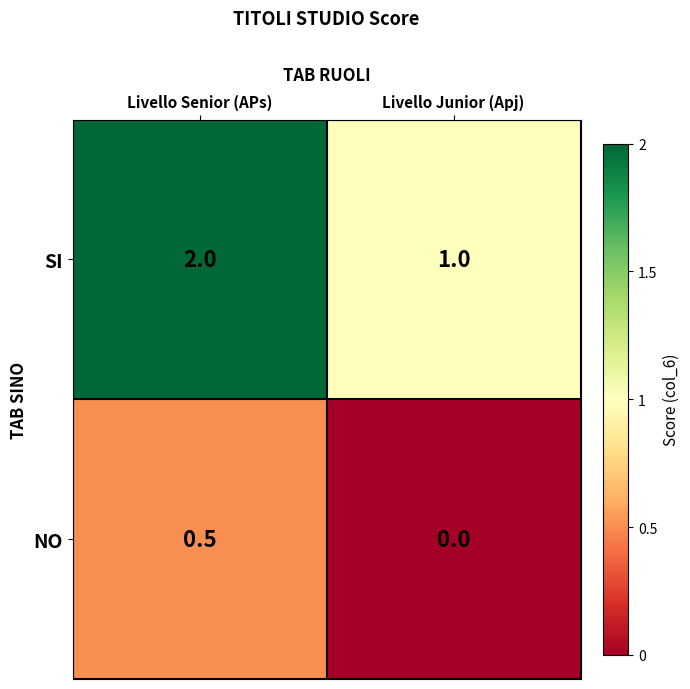

What is the difference between the highest and lowest values at Livello Junior (Apj)?

1.0